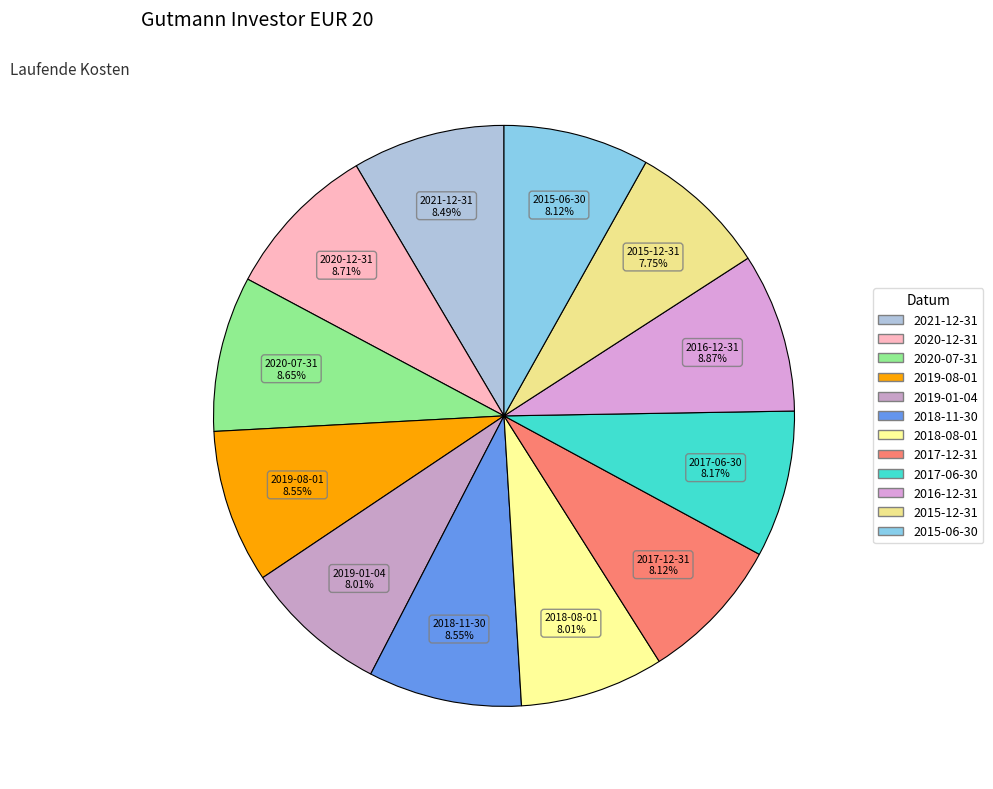

Is 2016-12-31 the majority of the pie?

No